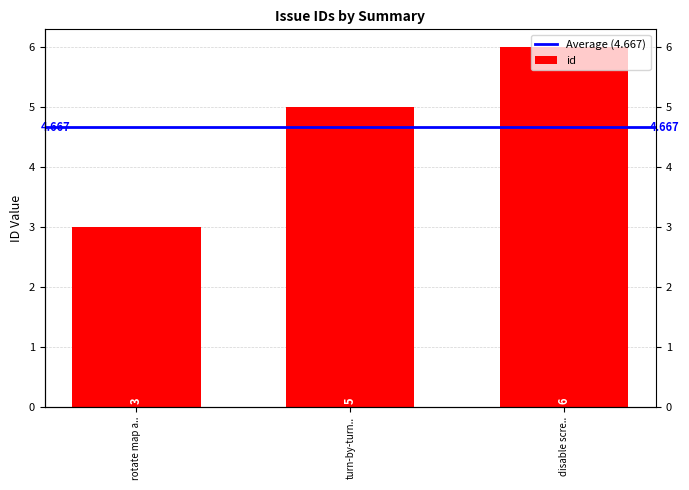

Read the value at disable scre...

6